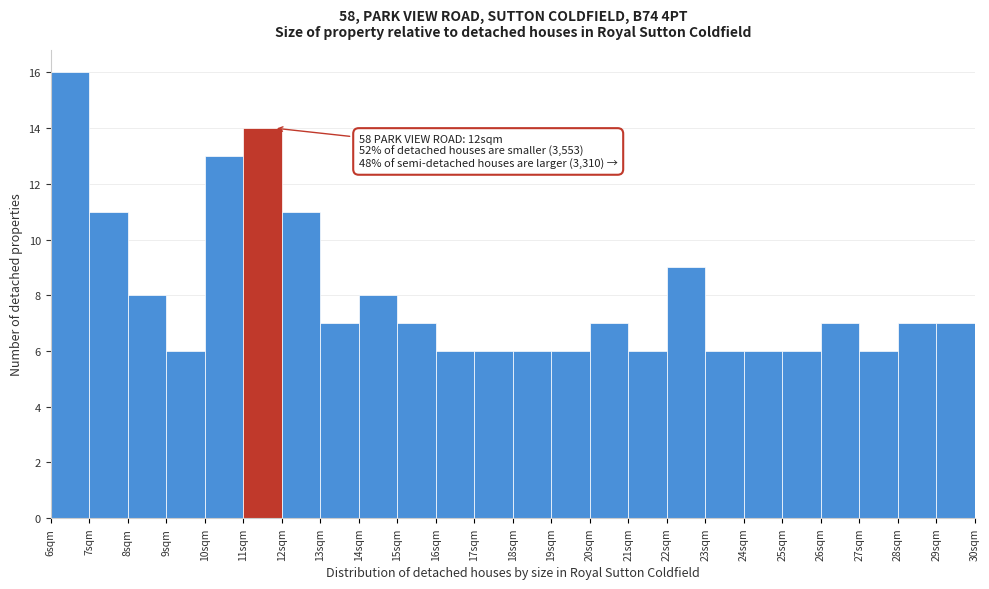

Over which range of the x-axis is the bar tallest?

6 to 7